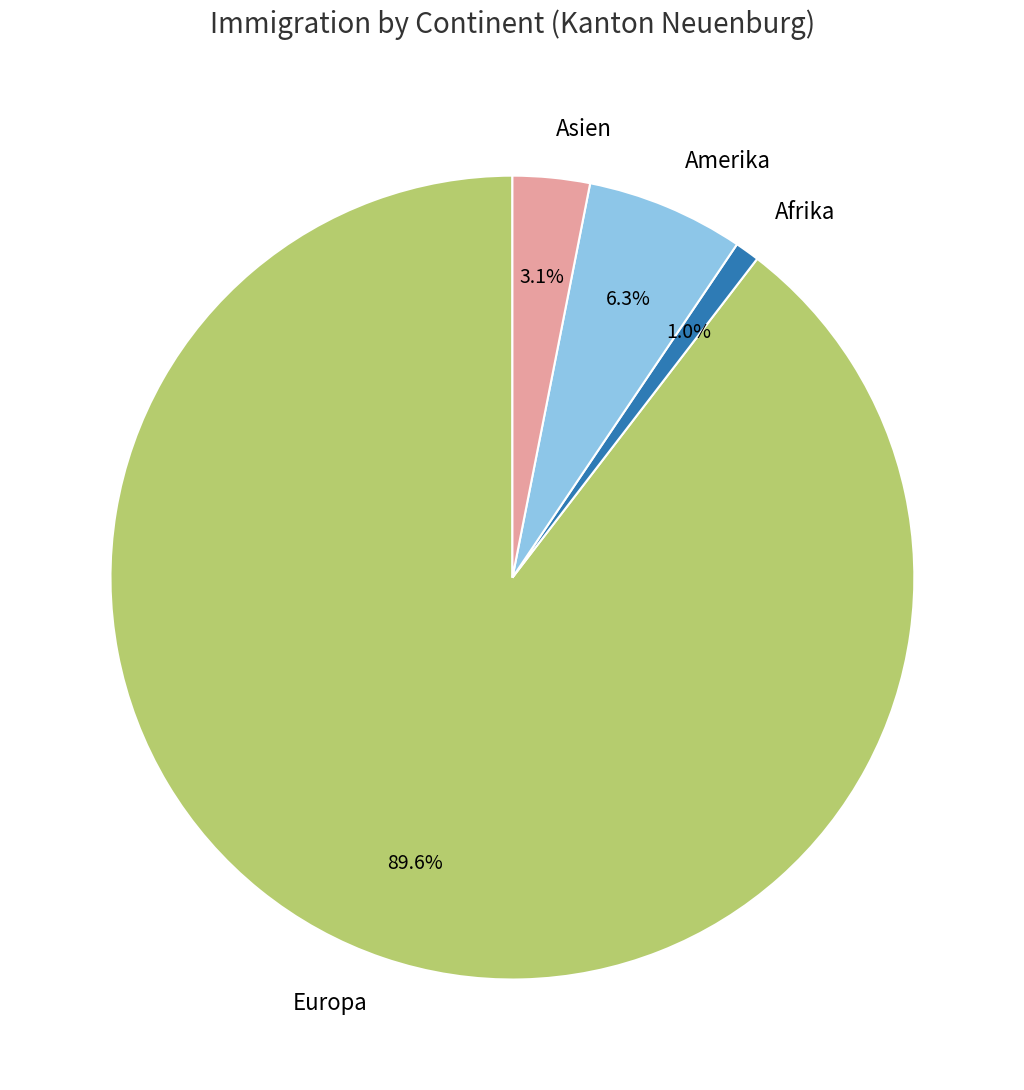

Count the number of slices in the pie.

4